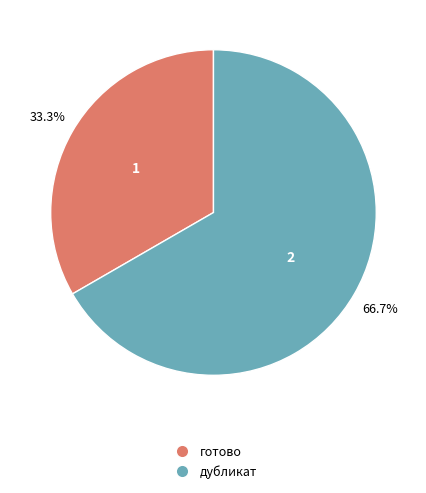

Does any single category account for the majority?

Yes